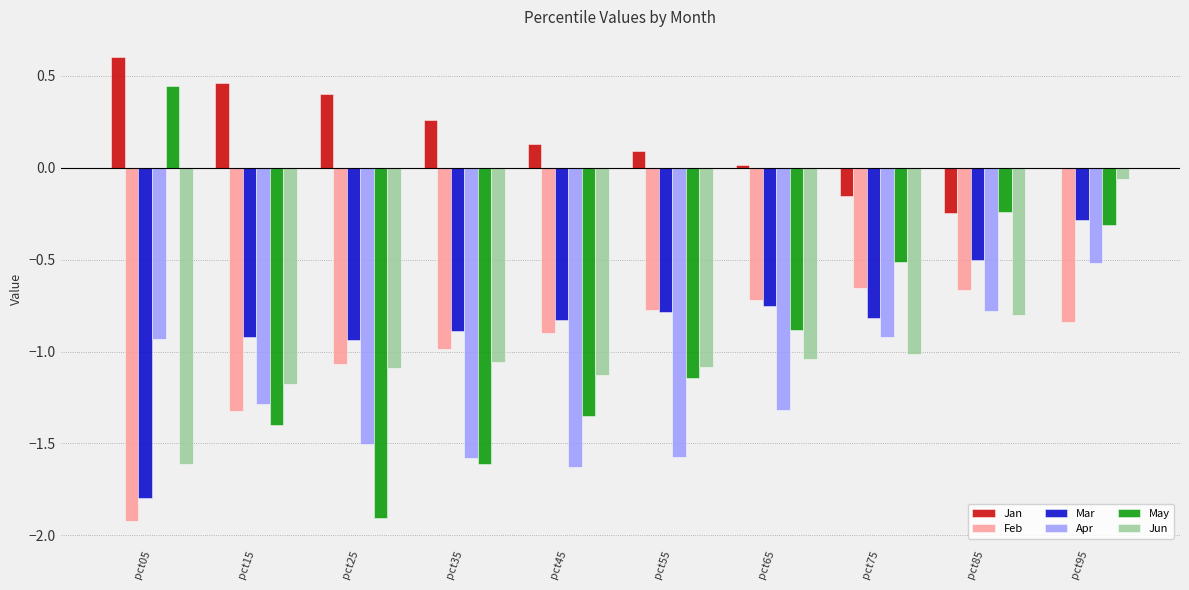

The Mar series shows -0.4 at pct95. True or false?

False